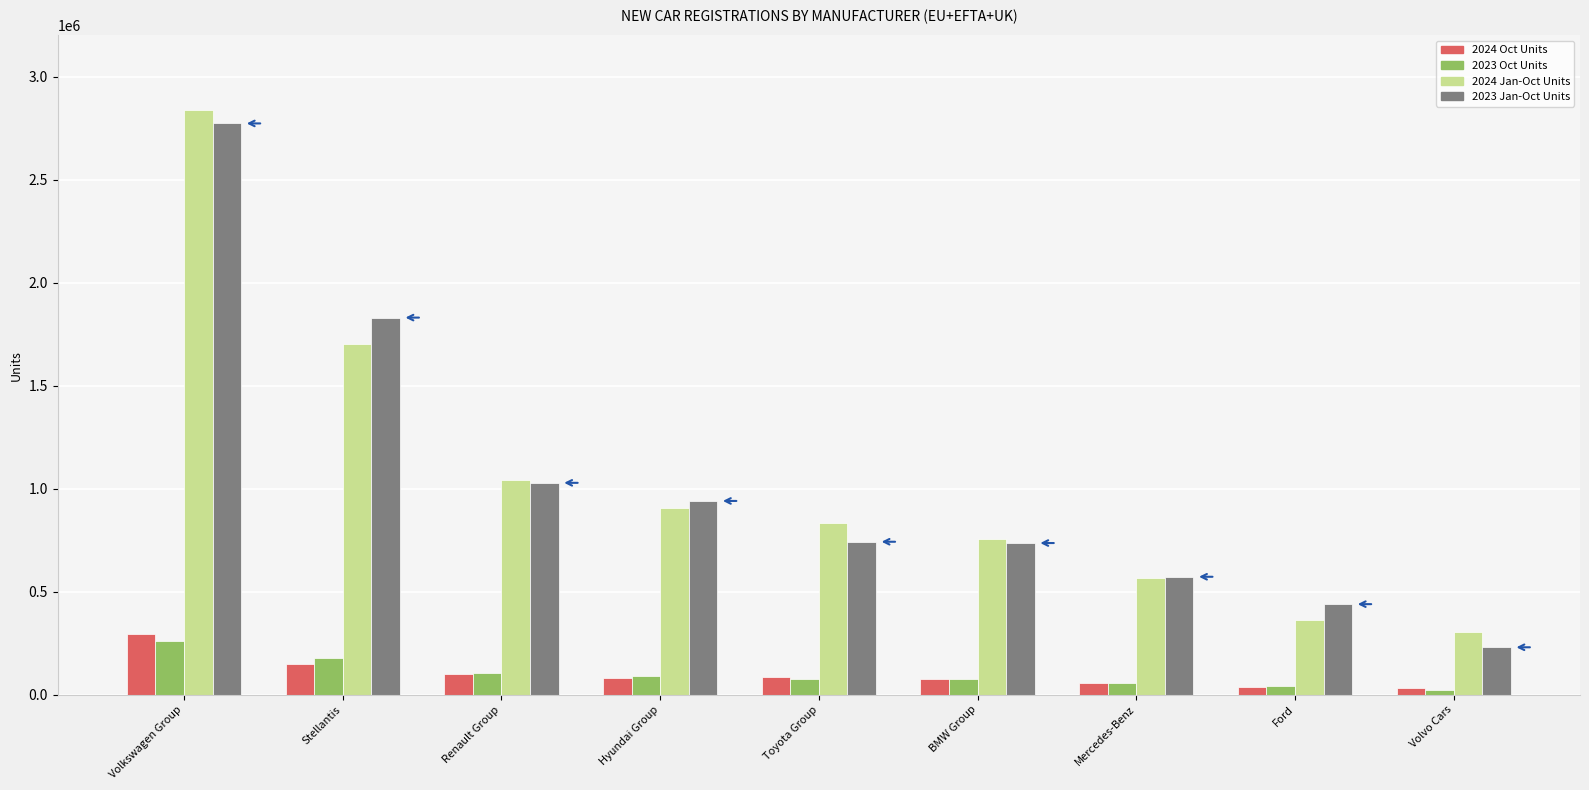

Between Stellantis and Toyota Group, which series saw the biggest shift?

2023 Jan-Oct Units